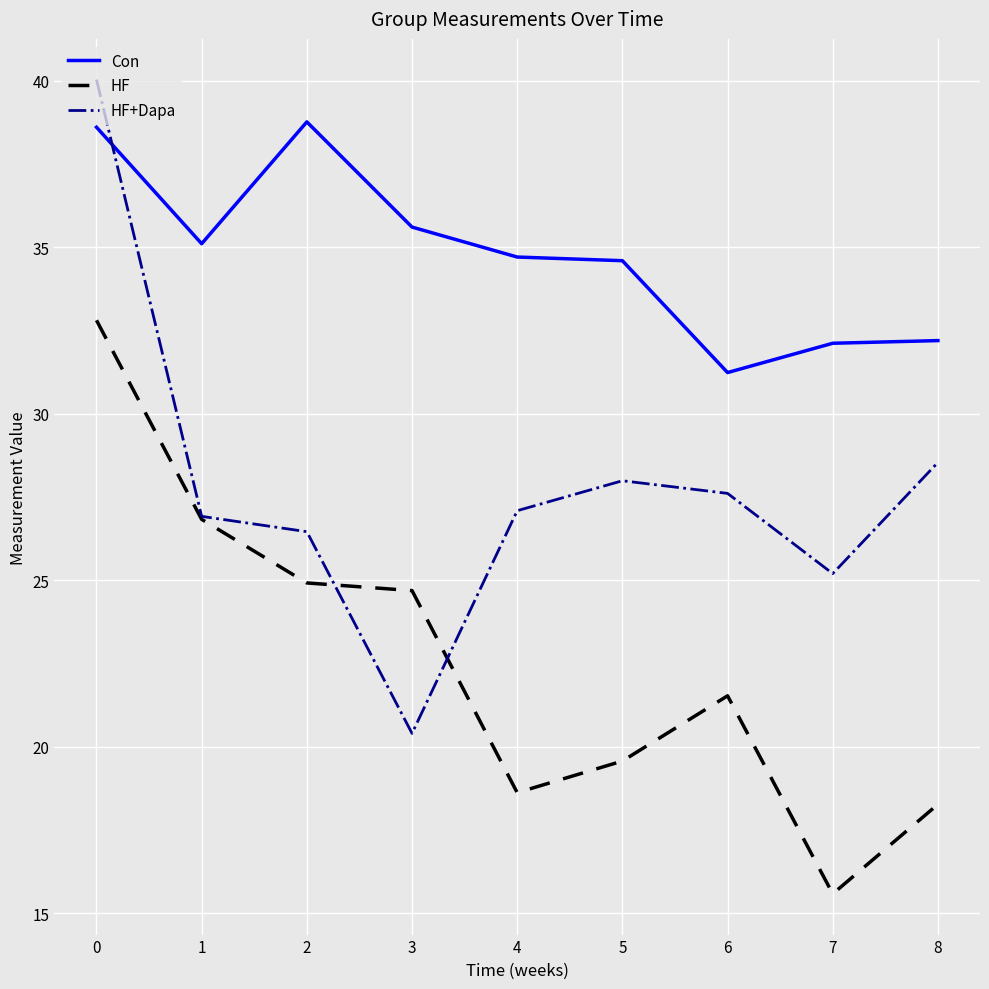

True or false: HF and Con intersect in this chart.

False